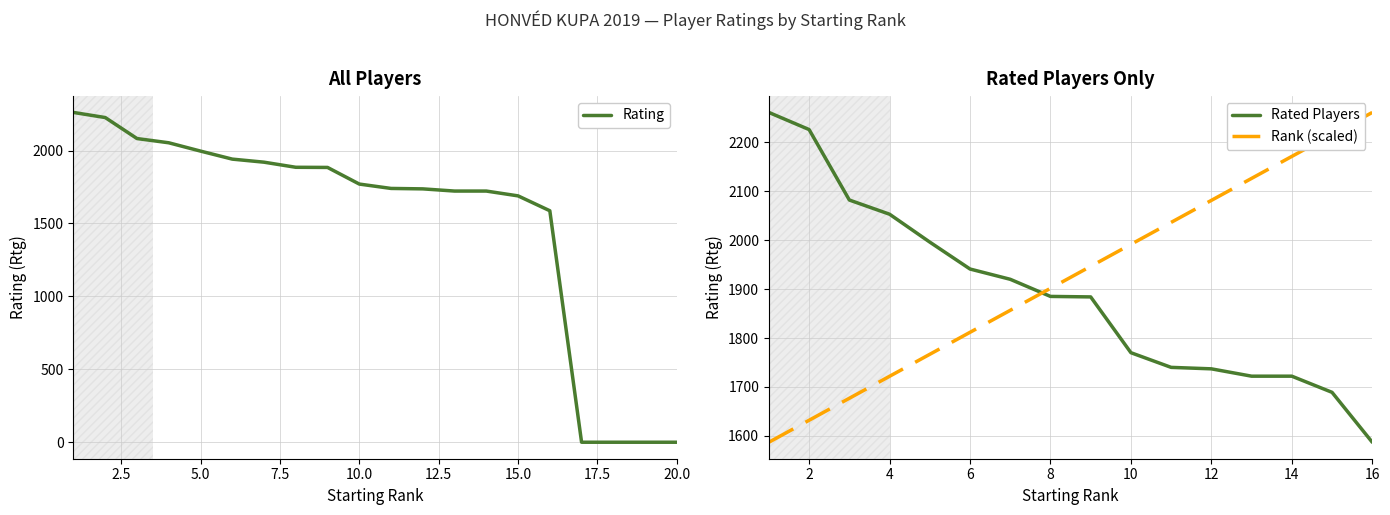

Reading left to right, extract all data points from this chart.

2261	2226	2082	2053	1996	1941	1920	1885	1884	1770	1740	1737	1722	1722	1689	1587	0	0	0	0